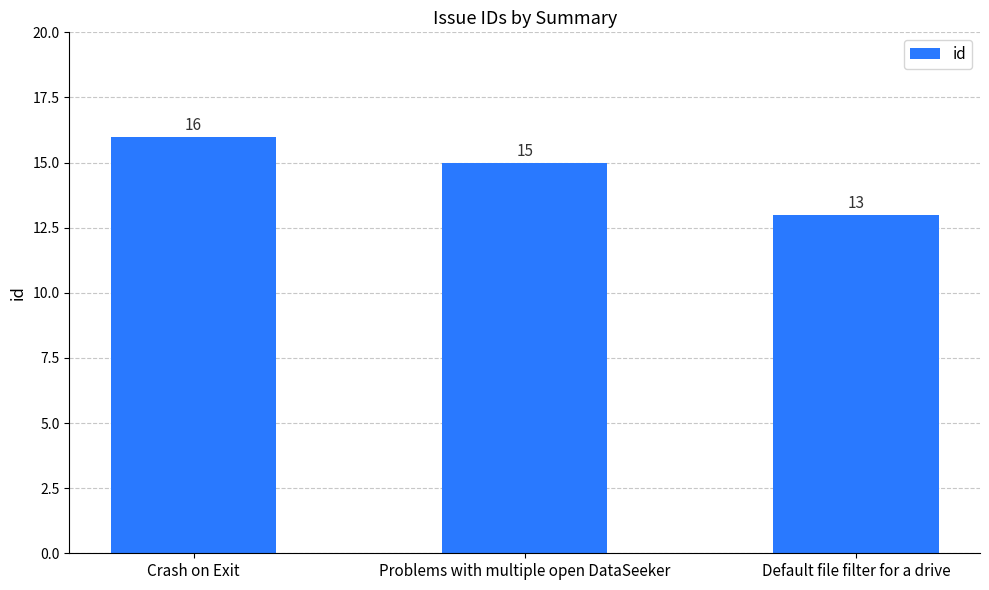

Reading right to left, list all the values displayed in this chart.

Default file filter for a drive=13	Problems with multiple open DataSeeker=15	Crash on Exit=16